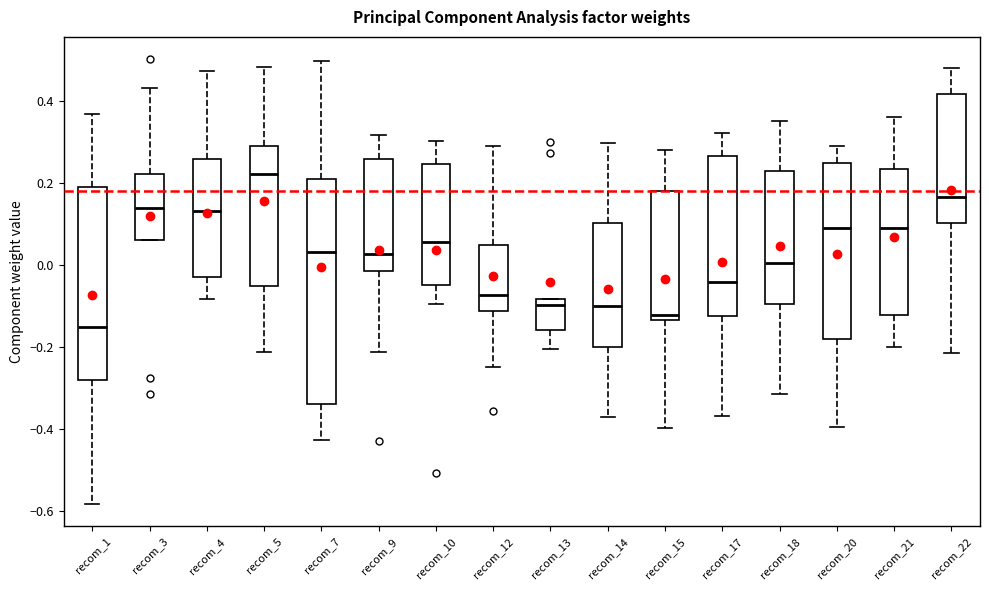

Which box is the tallest, from its lower edge to its upper edge?

recom_7